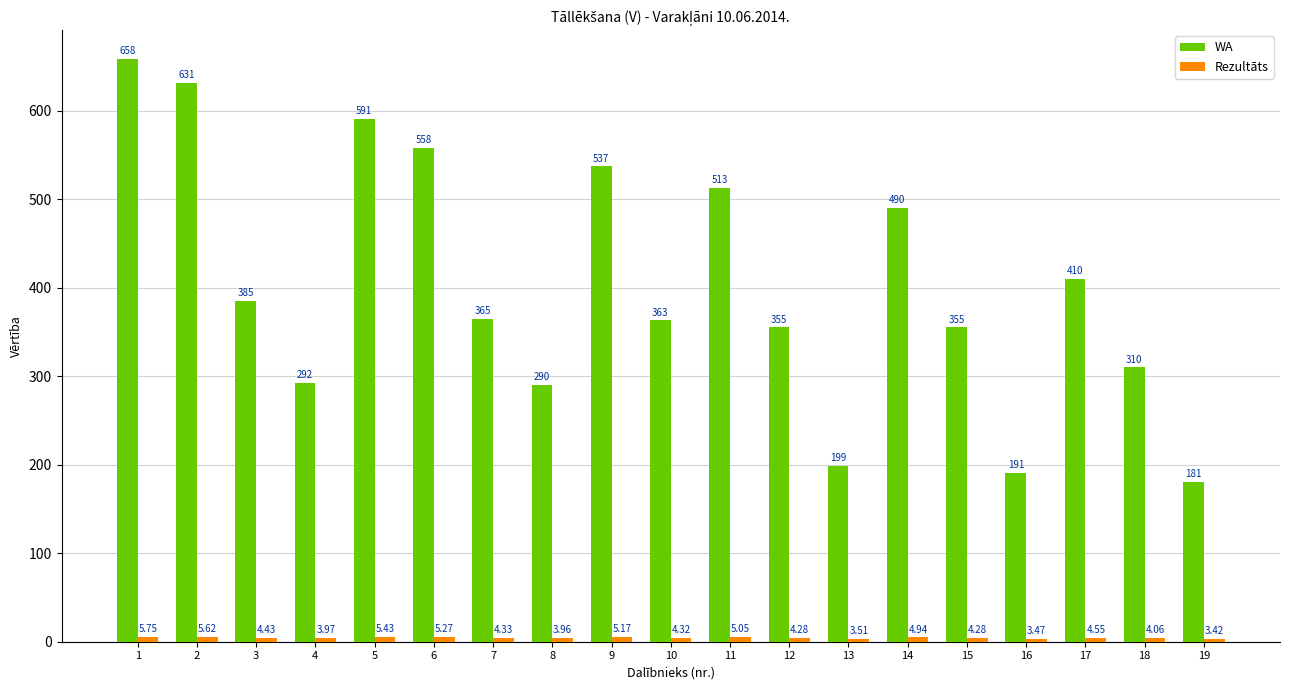

Are the bars horizontal?

No